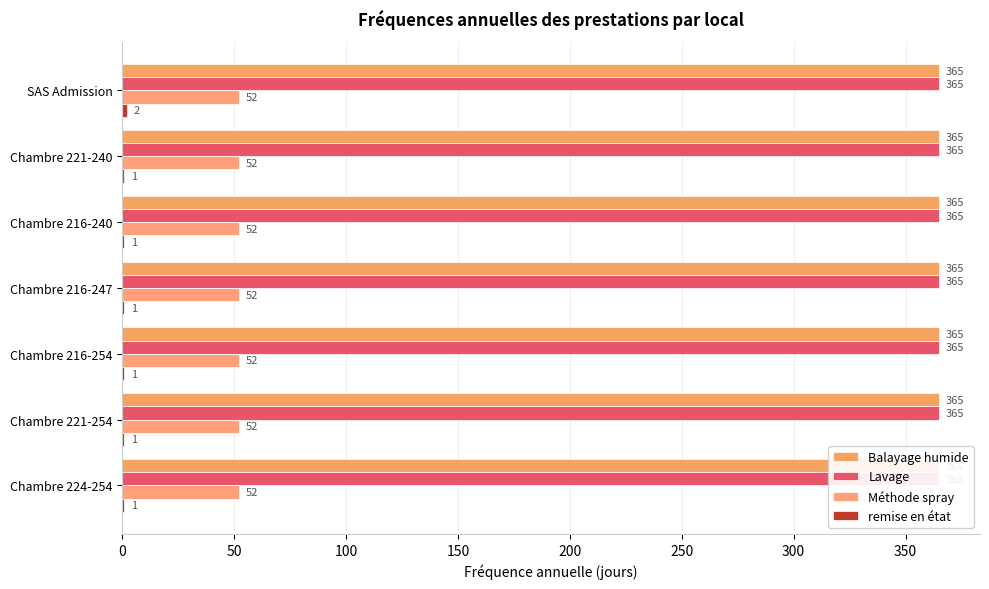

The Lavage series shows 0.3 at 50. True or false?

False